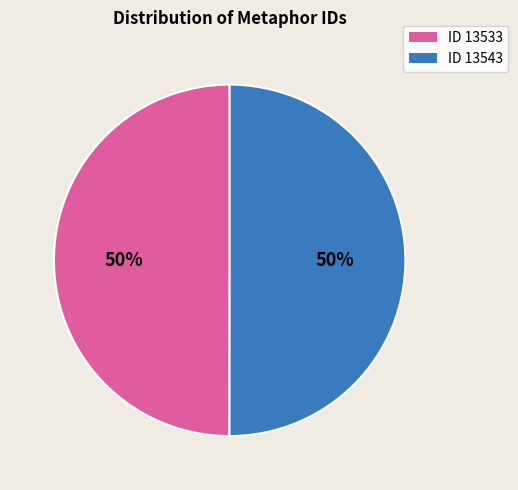

What percentage is the ID 13543 slice, to the nearest percent?

50%